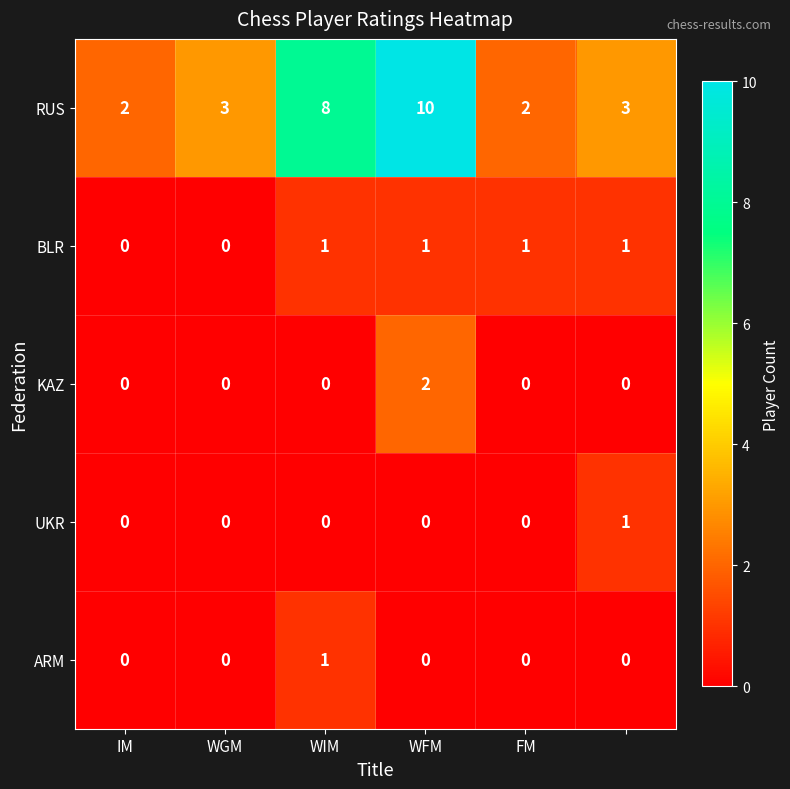

Which series has the widest spread of values?

RUS